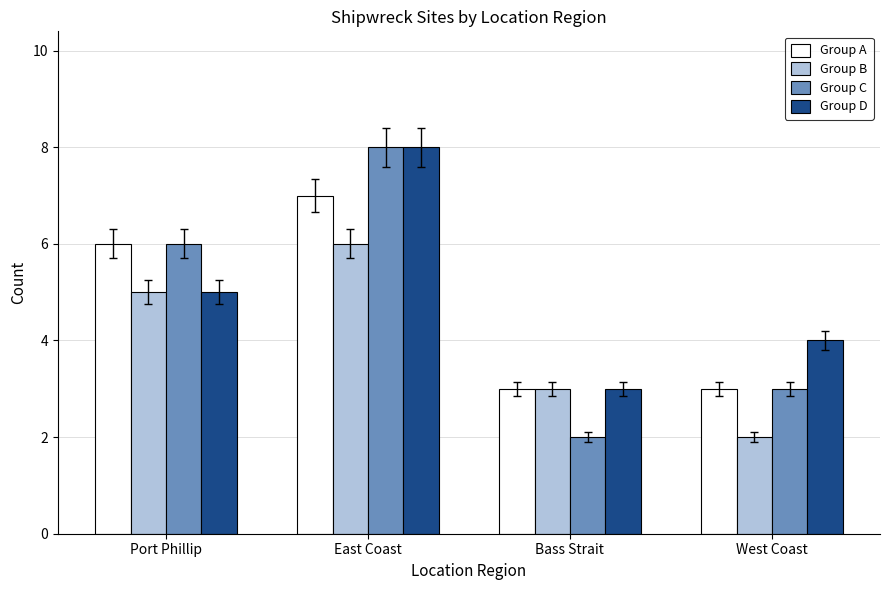

Is it true that Group B equals 5 at Port Phillip?

True